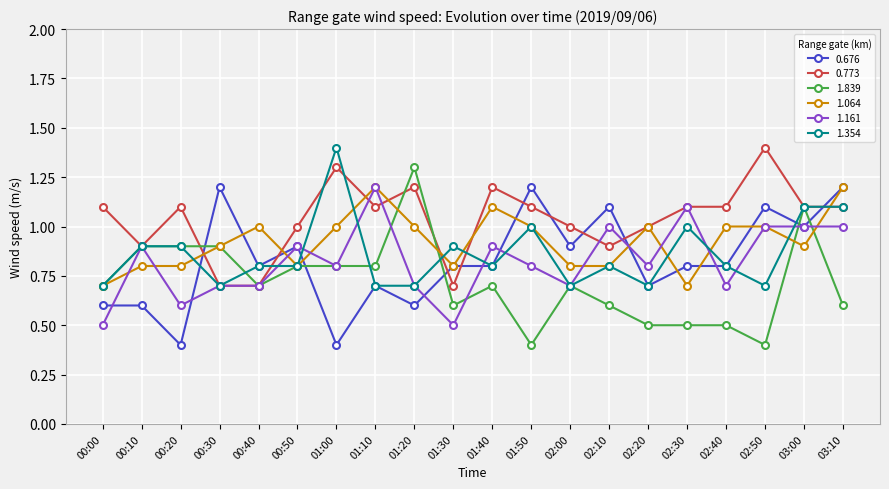

At how many categories does at least one series exceed 0?

20